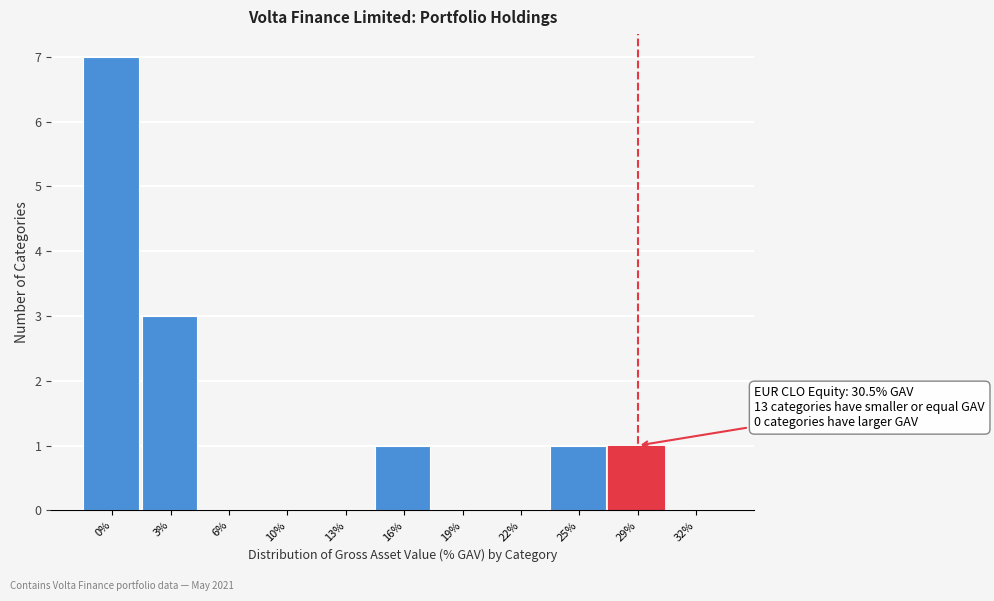

Reading left to right, extract all data points from this chart.

0%=7	3%=3	6%=0	10%=0	13%=0	16%=1	19%=0	22%=0	25%=1	29%=1	32%=0